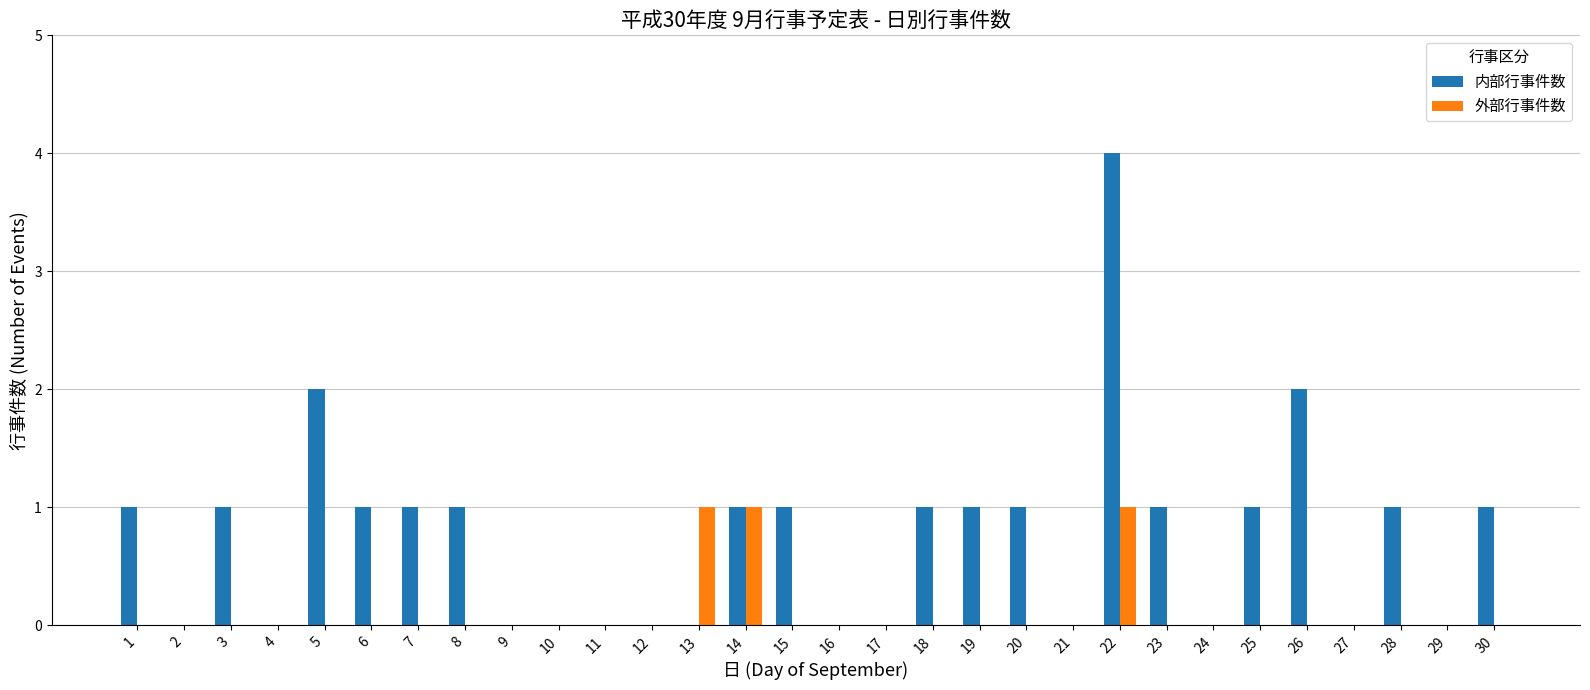

Reading left to right, what are all the values shown in this chart?

内部行事件数: 1	0	1	0	2	1	1	1	0	0	0	0	0	1	1	0	0	1	1	1	0	4	1	0	1	2	0	1	0	1
外部行事件数: 0	0	0	0	0	0	0	0	0	0	0	0	1	1	0	0	0	0	0	0	0	1	0	0	0	0	0	0	0	0